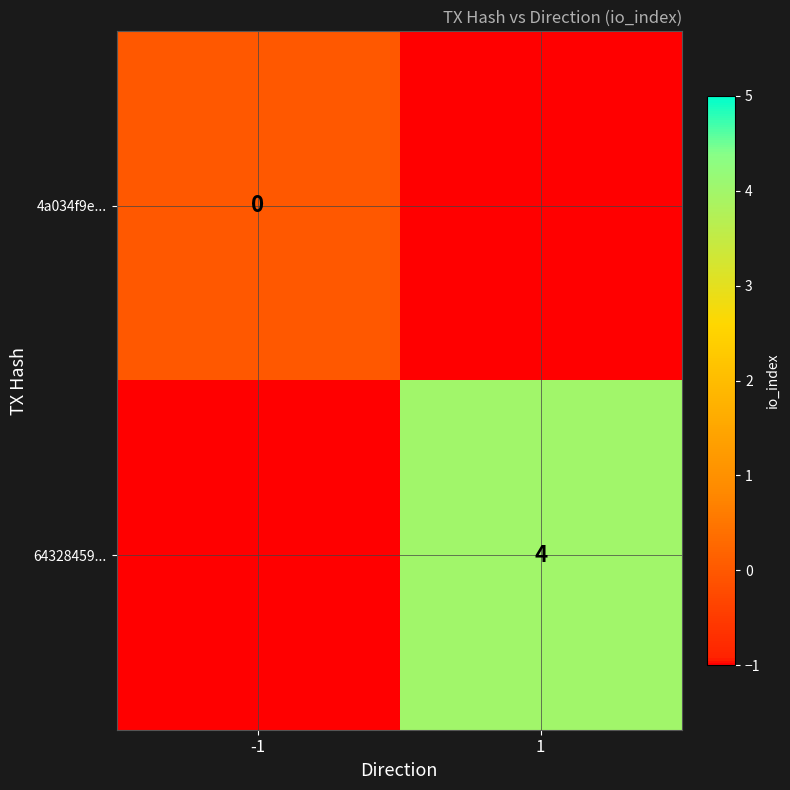

What is the total value across all series at -1?

-1